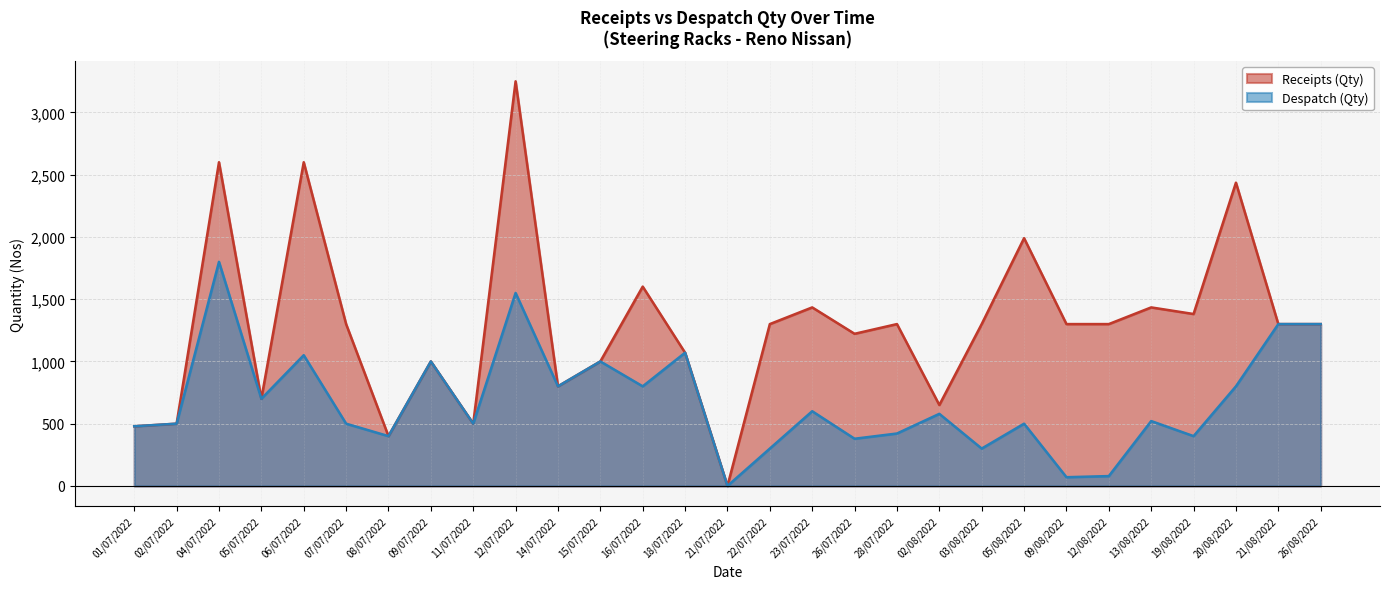

How many lines are shown in the chart?

2